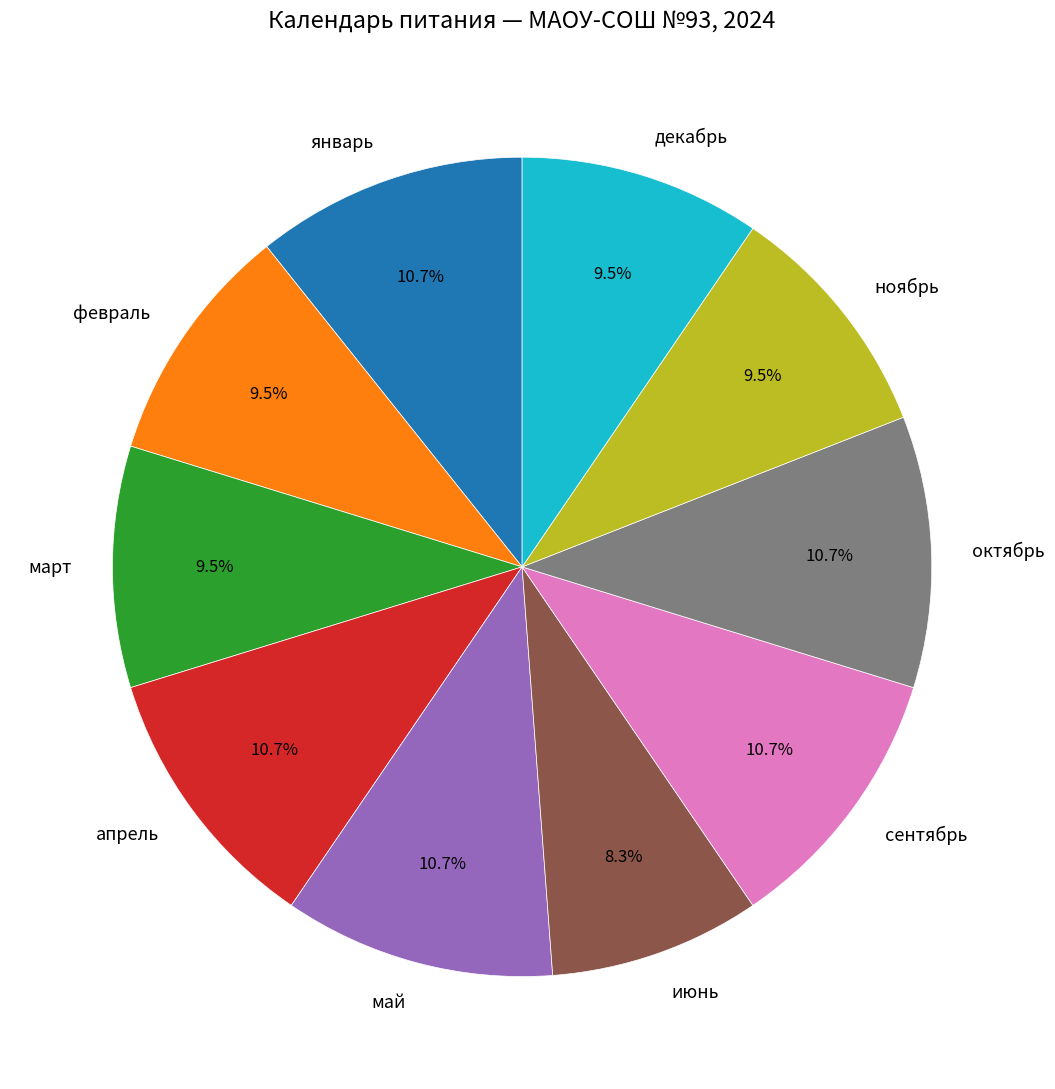

Is it true that сентябрь is 11% of the pie?

True